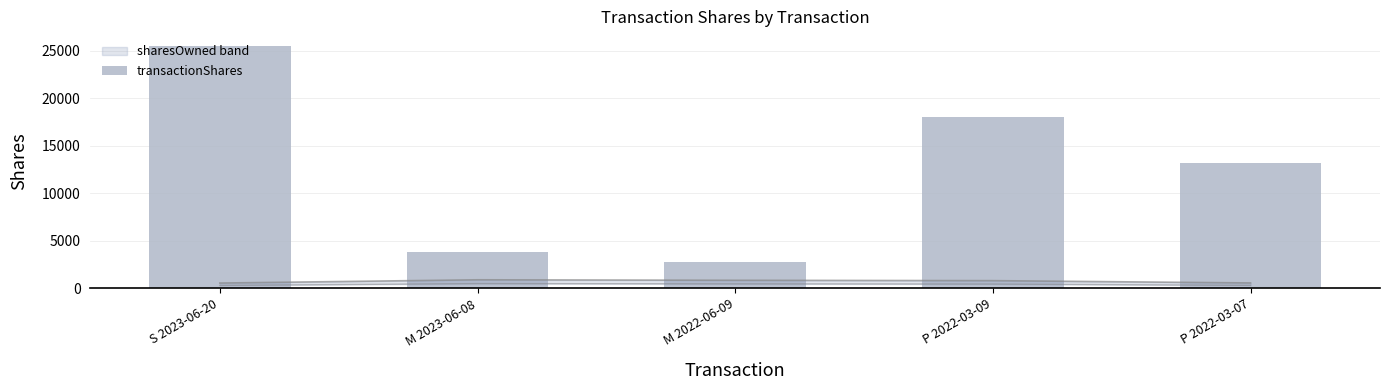

What is the change in value from P 2022-03-09 to P 2022-03-07?

-4750